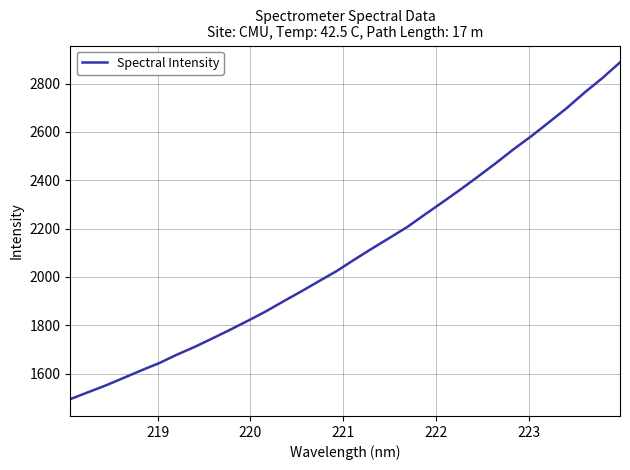

What is the greatest value displayed?

2888.0